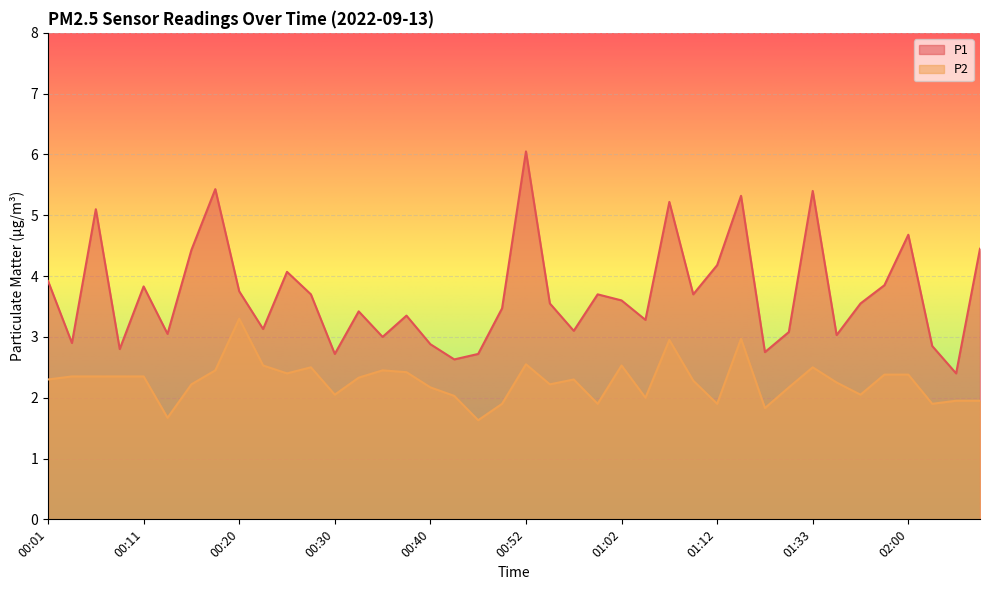

How many lines are shown in the chart?

2